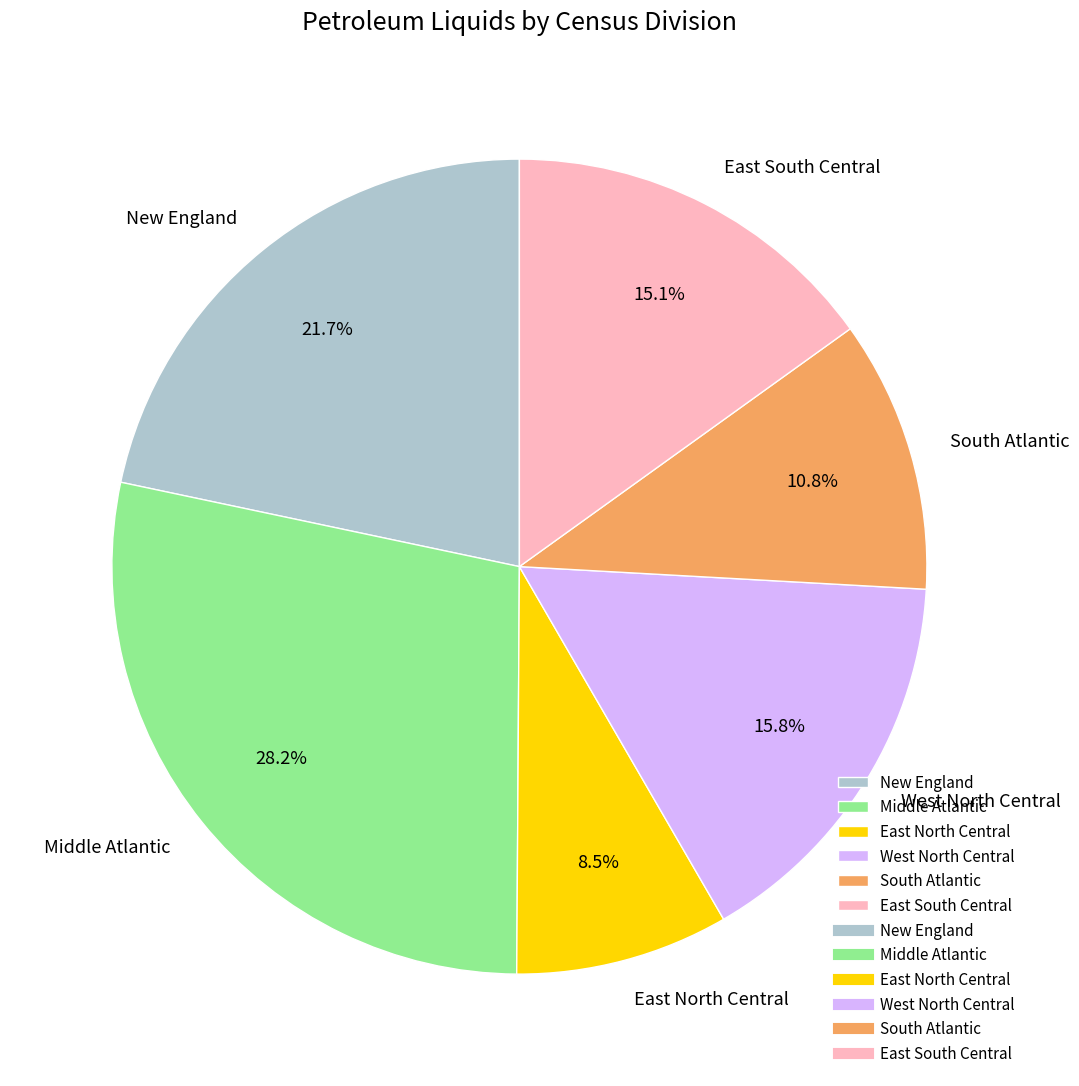

True or false: Middle Atlantic accounts for 28% of the total.

True